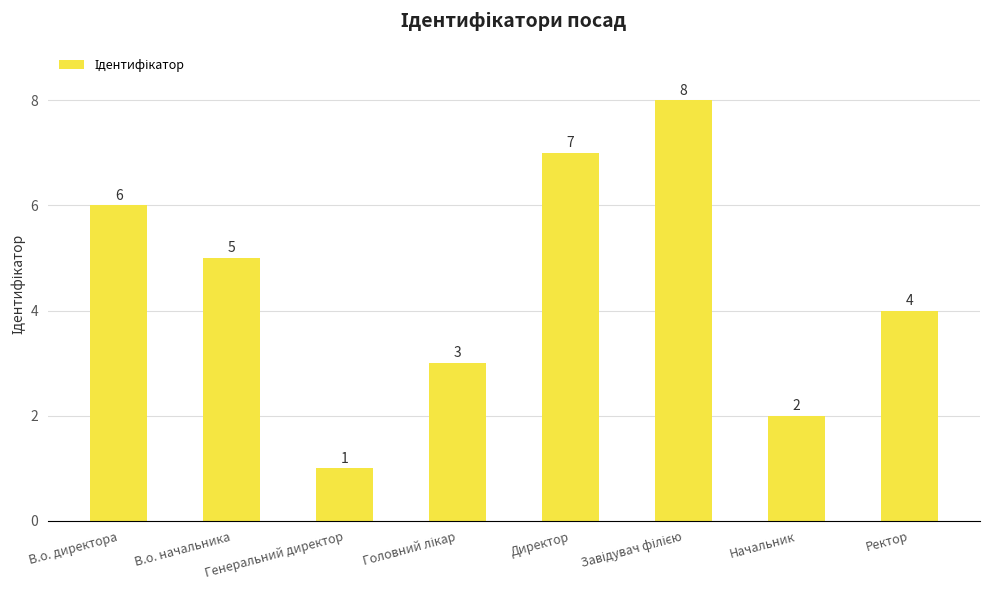

At which category does the chart reach its minimum across all series?

Генеральний директор